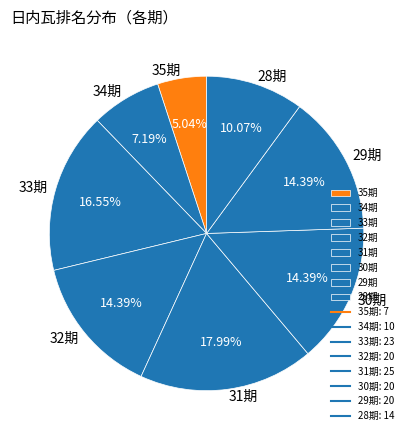

Do 34期 and 30期 together represent more than half of the pie?

No